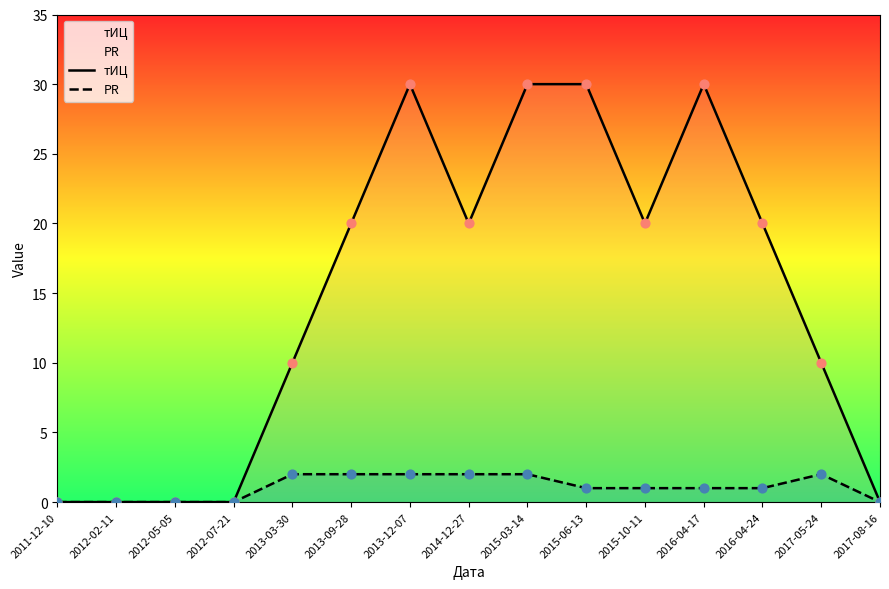

Which series contains the lowest Y value?

тИЦ